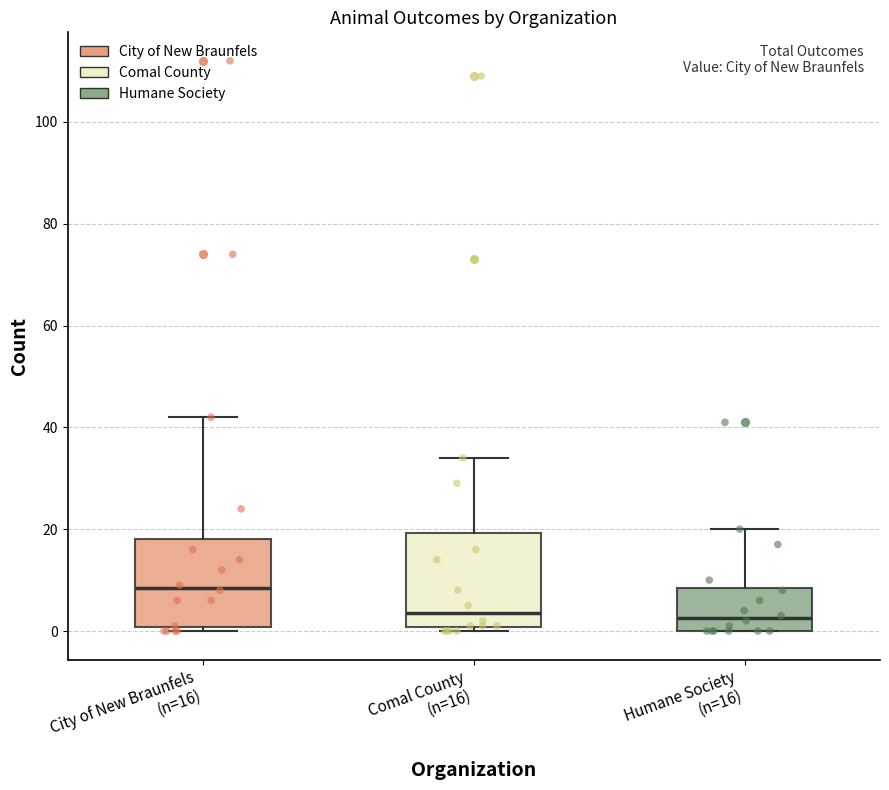

Reading left to right, transcribe this box plot: for each box, give where its median line is, the range the box spans, and where its two whiskers end, as read against the y-axis. The values are not printed on the chart, so give them approximately, as read against the axis.

City of New Braunfels (n=16): median 8, box 0 to 18, whiskers 0 (just below the box's lower edge) to 42
Comal County (n=16): median 4, box 0 to 20, whiskers 0 (just below the box's lower edge) to 34
Humane Society (n=16): median 2, box 0 to 8, whiskers 0 to 20